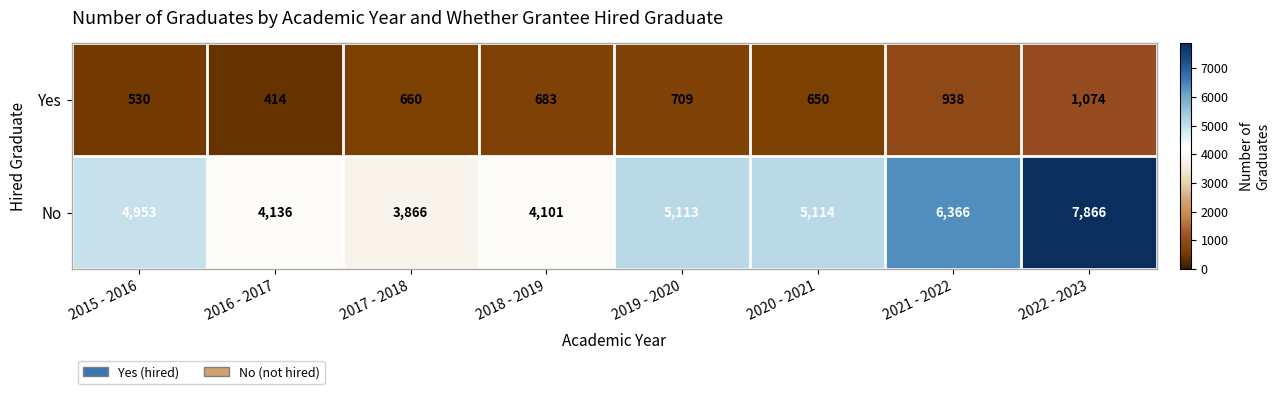

What is the spread (max minus min) of values at 2017 - 2018?

3206